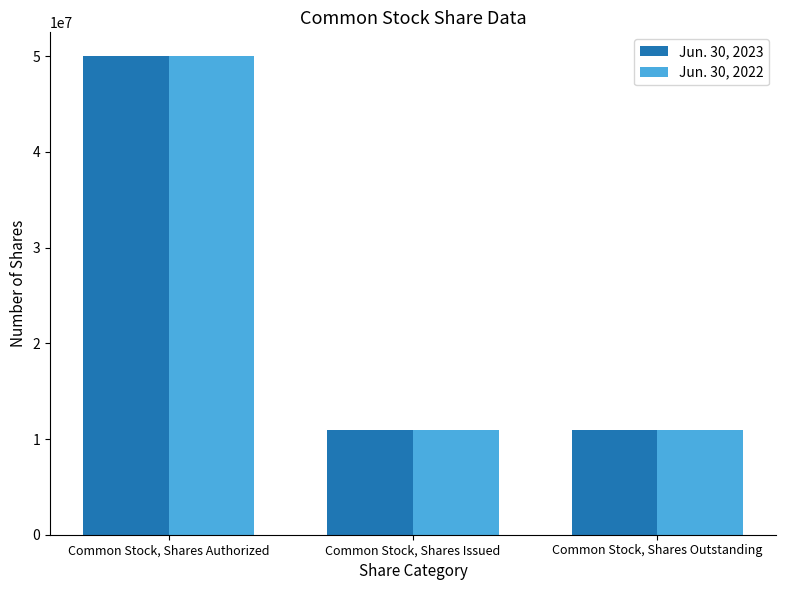

Reading left to right, what are all the values shown in this chart?

Jun. 30, 2023: Common Stock, Shares Authorized=50000000	Common Stock, Shares Issued=10987000	Common Stock, Shares Outstanding=10987000
Jun. 30, 2022: Common Stock, Shares Authorized=50000000	Common Stock, Shares Issued=10987000	Common Stock, Shares Outstanding=10987000